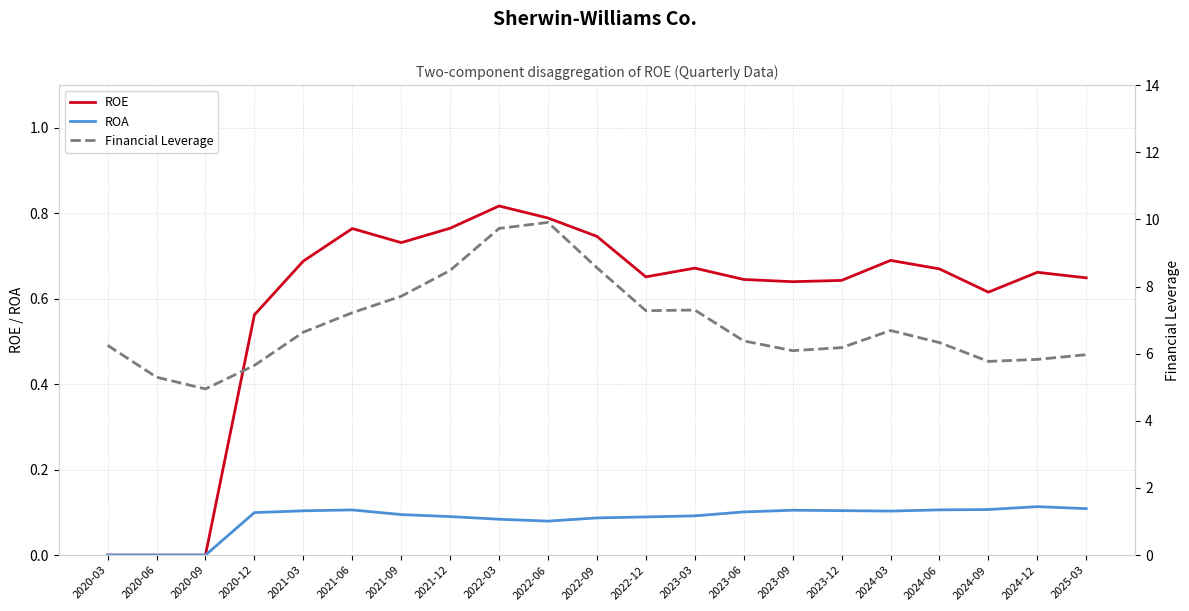

Is the value of ROE at 2021-09 greater than the value of ROA at 2023-03?

Yes